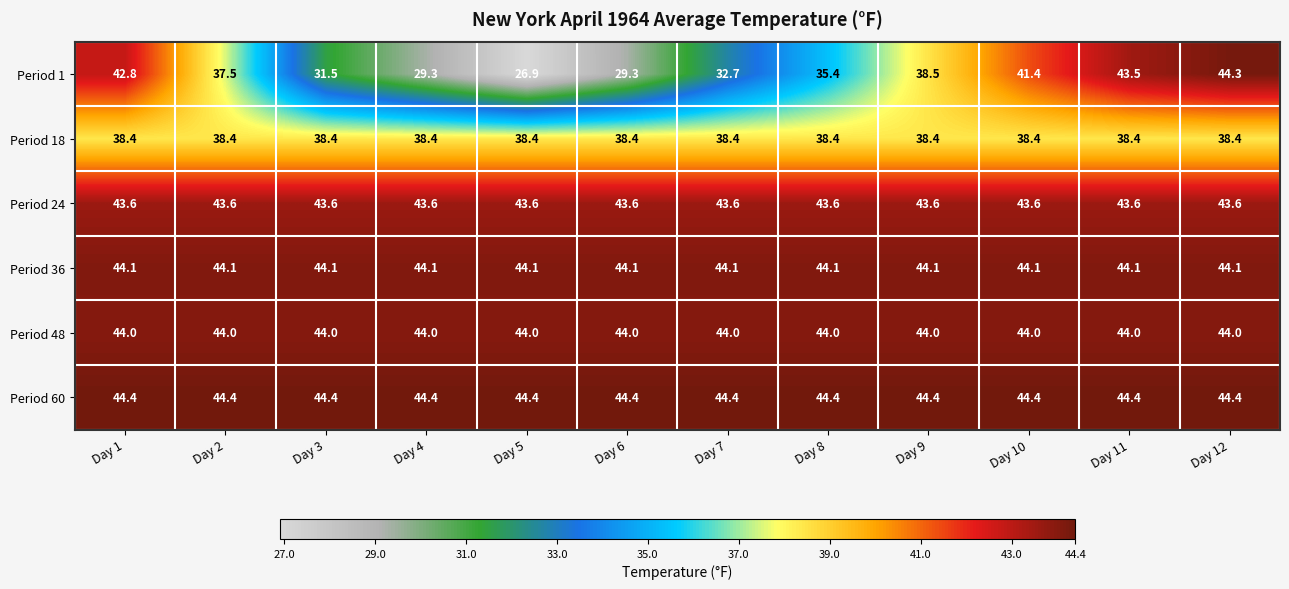

What is the difference between the highest and lowest values at Day 1?

6.0